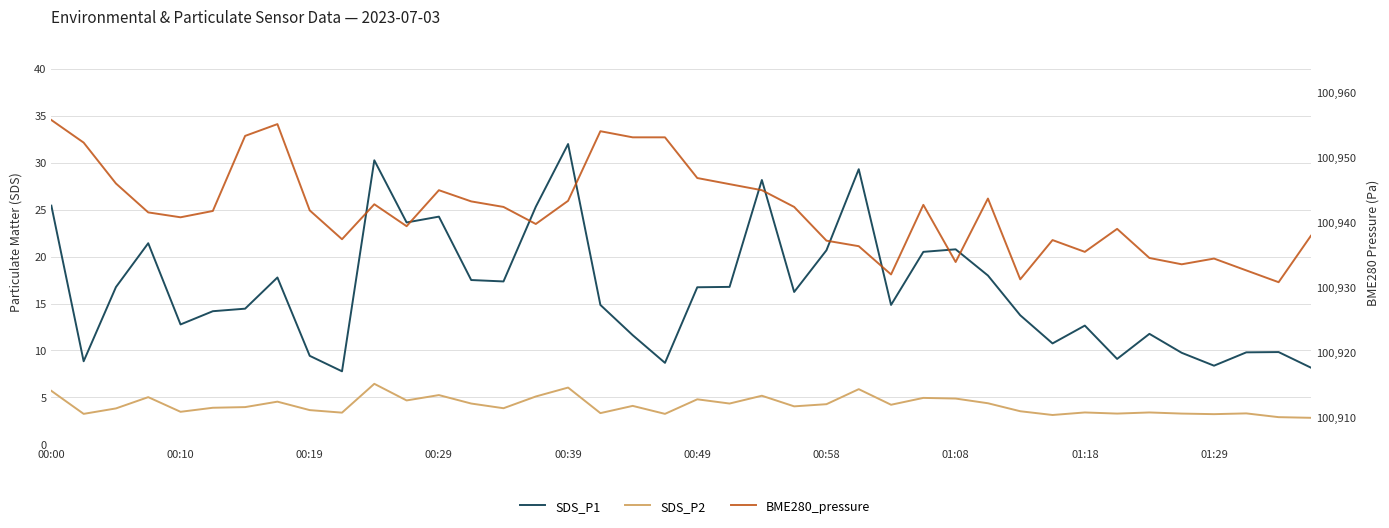

Is the value of BME280_pressure at 00:29 greater than the value of SDS_P1 at 00:58?

Yes